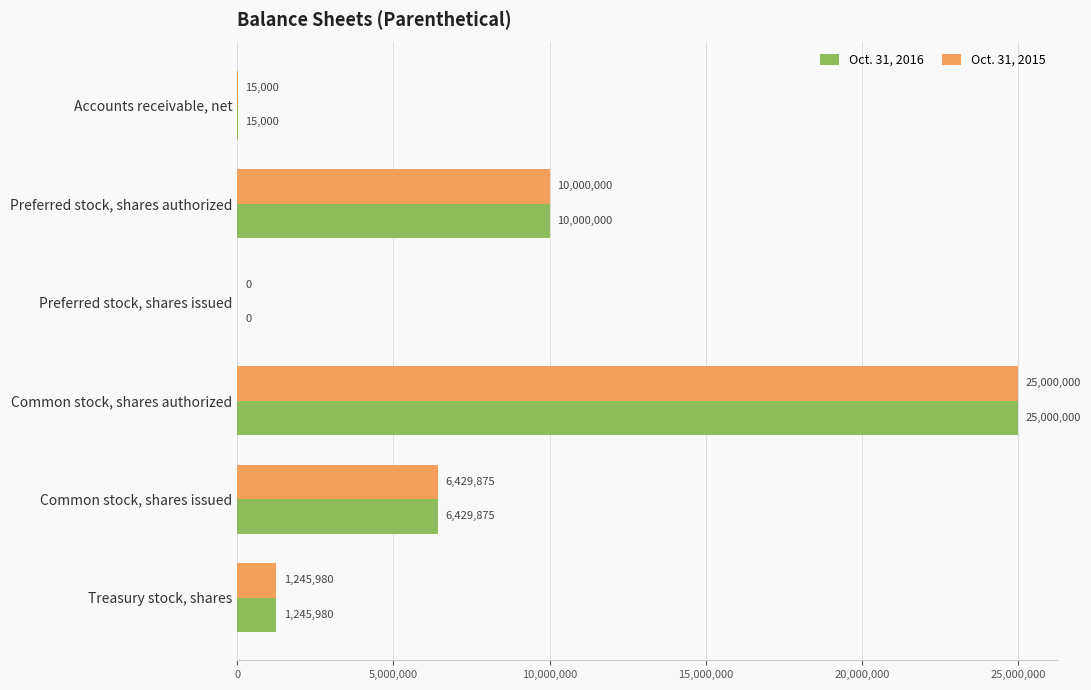

At which category is the sum across all series the highest?

Common stock, shares authorized